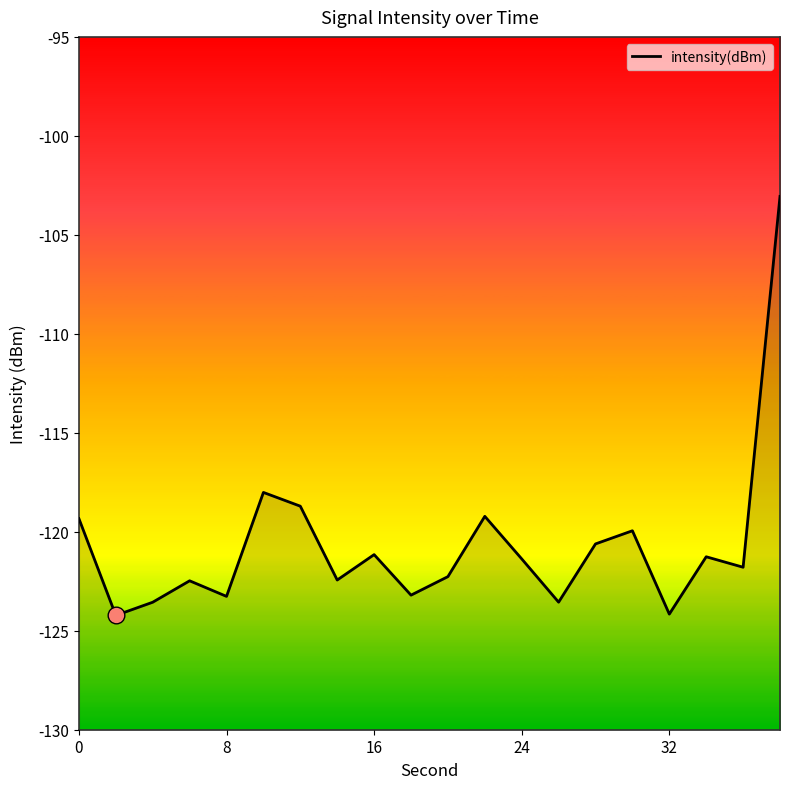

What is the minimum value shown in the chart?

-124.2